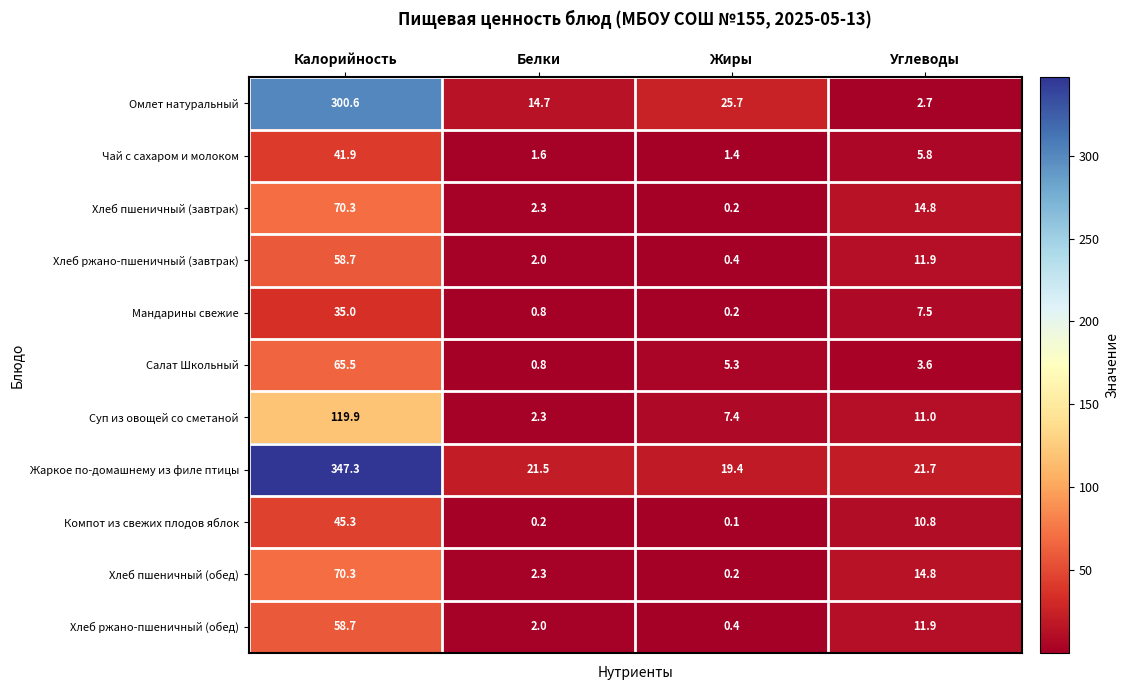

What is the maximum value for Хлеб пшеничный (обед)?

70.3